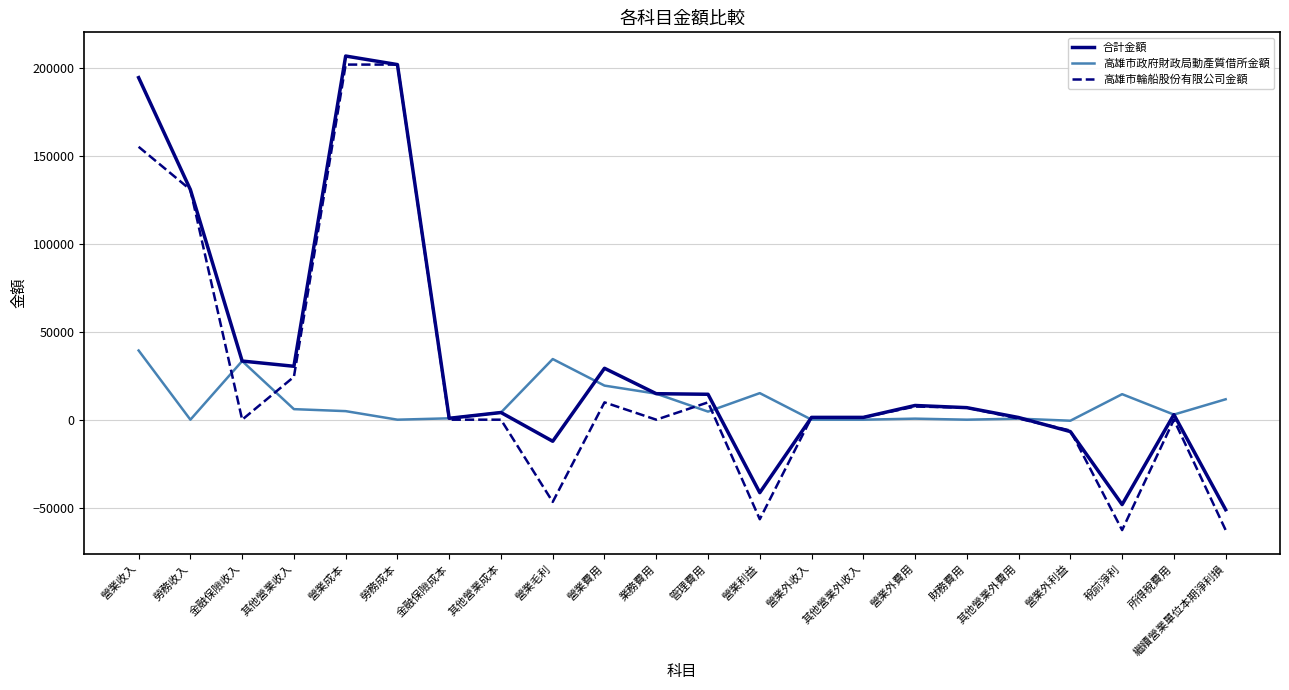

Rank the series by their average value, from highest to lowest.

合計金額, 高雄市輪船股份有限公司金額, 高雄市政府財政局動產質借所金額